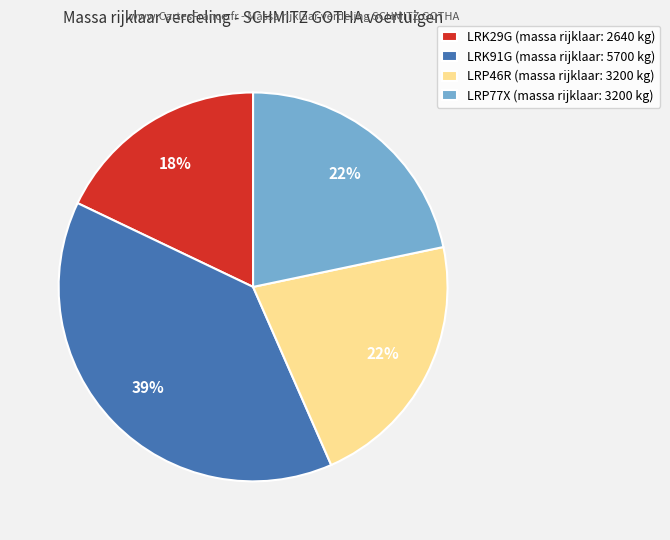

Does LRP46R account for over 50% of the chart?

No